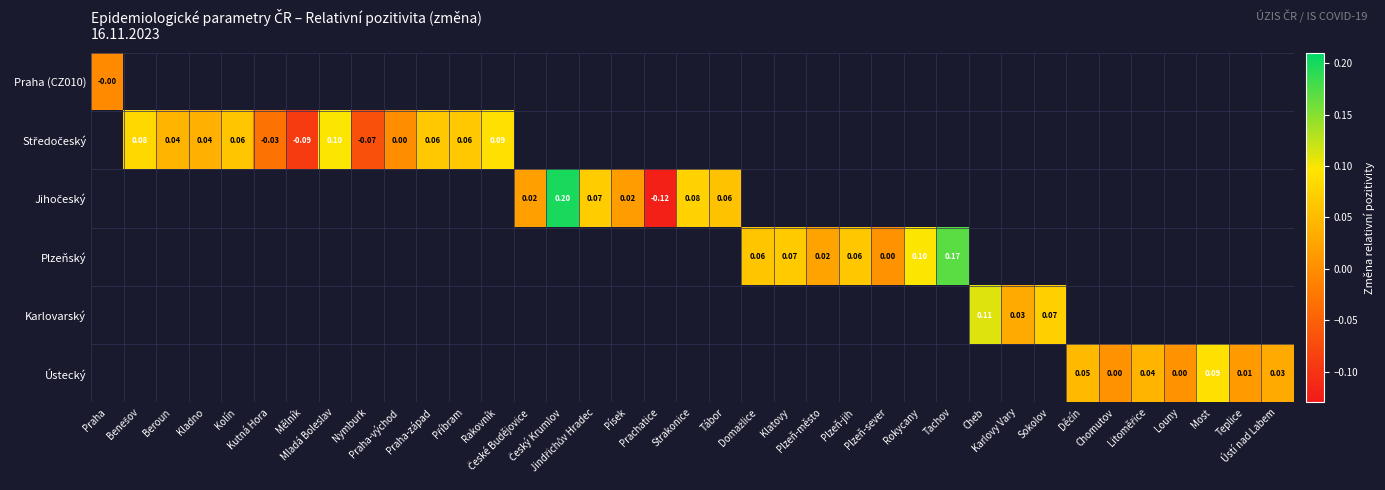

Is it true that Ústecký equals 0.0 at Děčín?

False